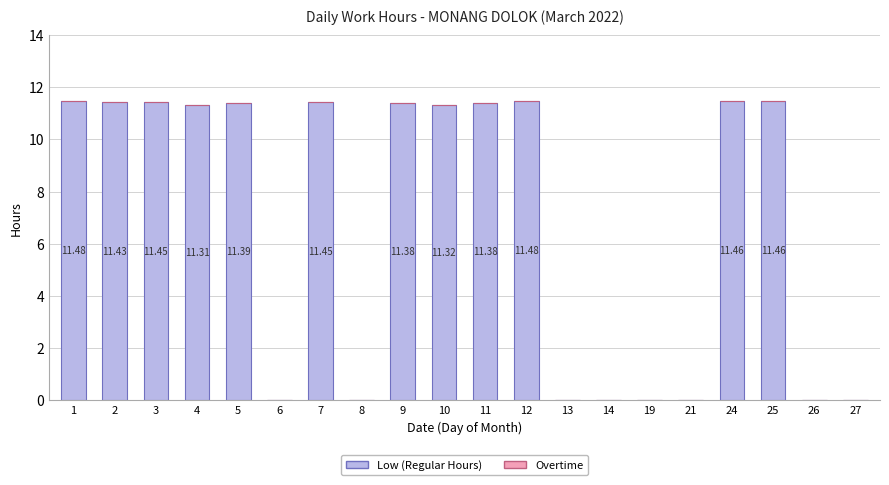

What is the sum of the values at 9 and 7?

22.8